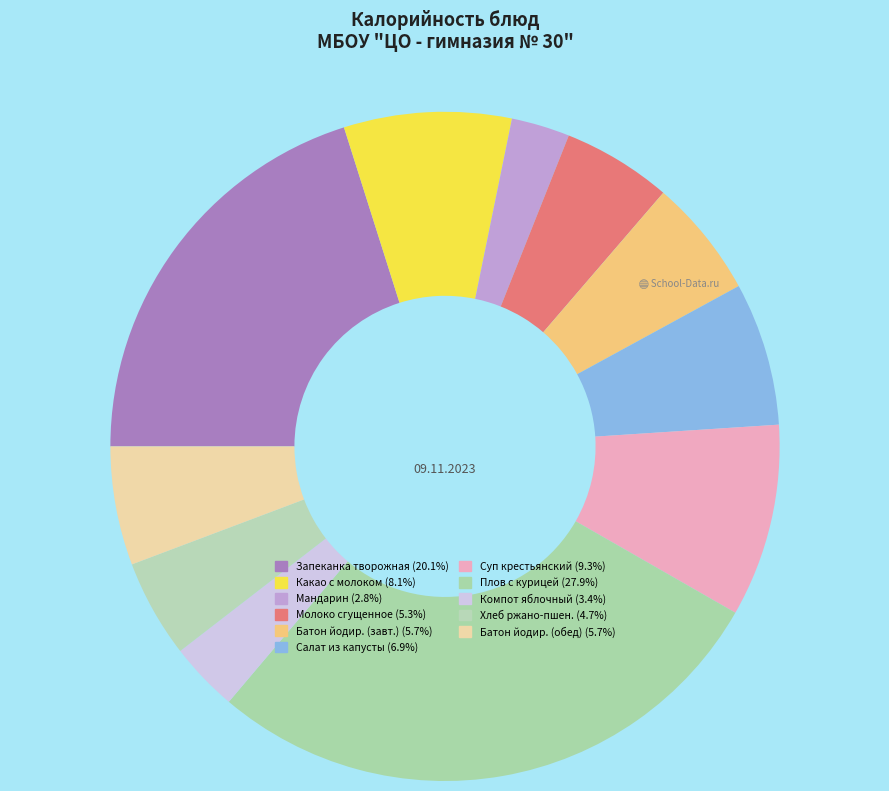

Is there any slice that represents more than half of the pie?

No